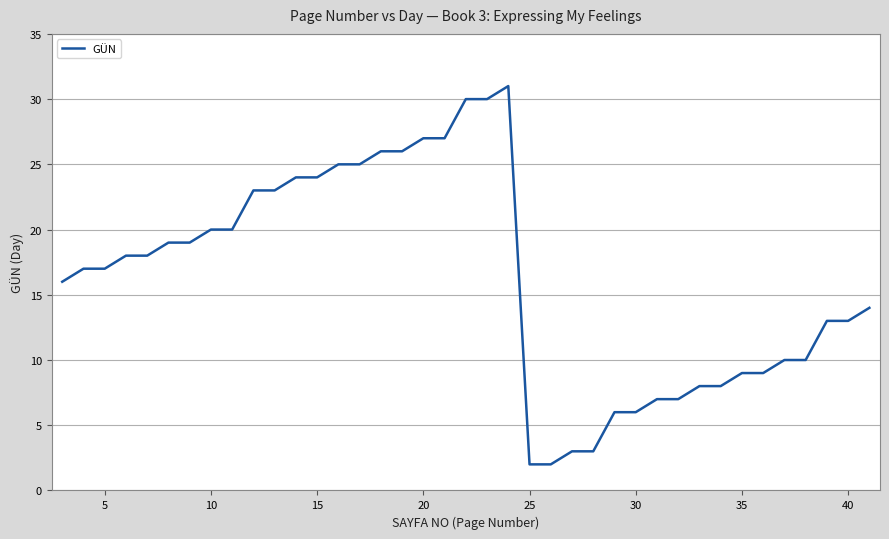

What is the difference between the maximum and minimum values?

29